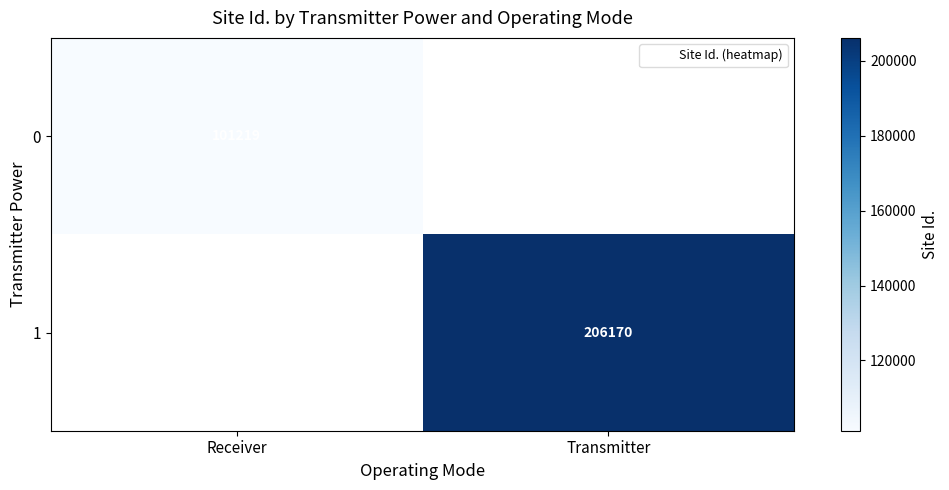

The value of 0 at Receiver is 101219.0. True or false?

True